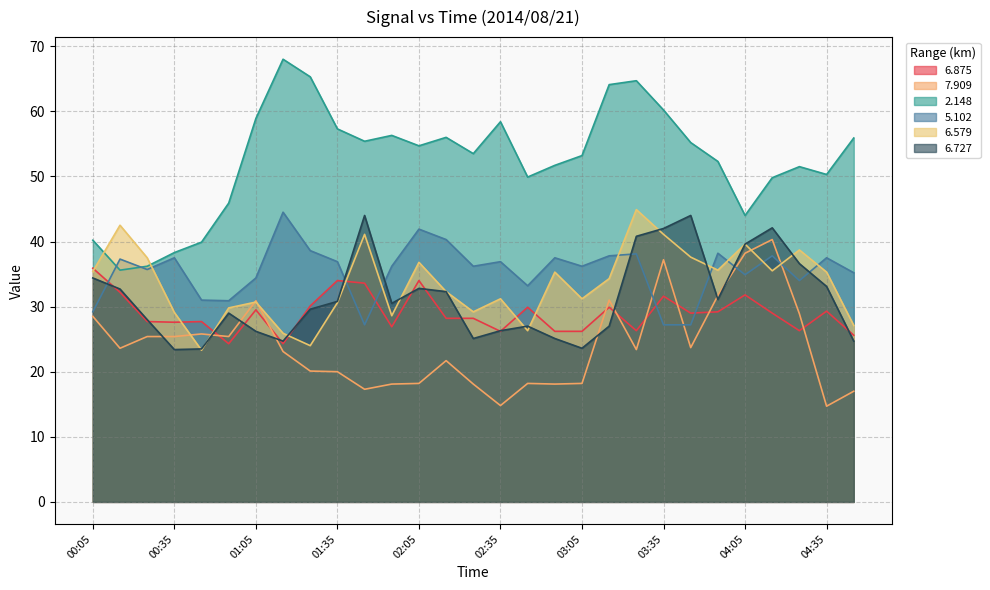

At which category does the chart reach its minimum across all series?

04:35